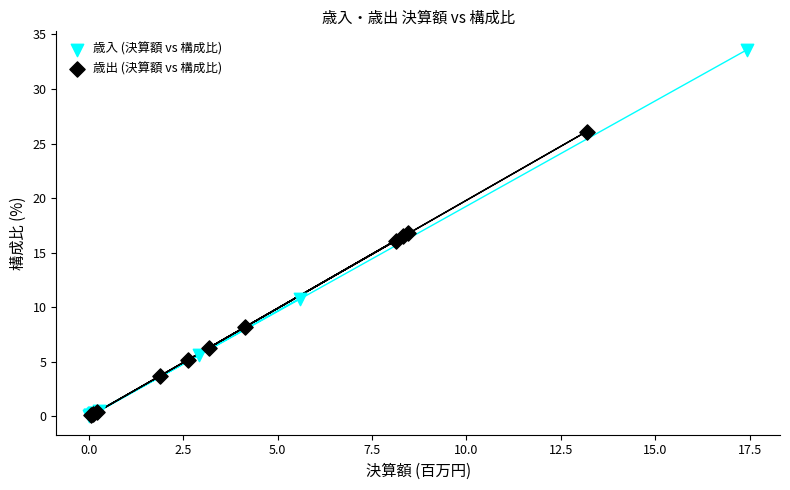

Which series reaches the maximum Y coordinate?

歳入 (決算額 vs 構成比)